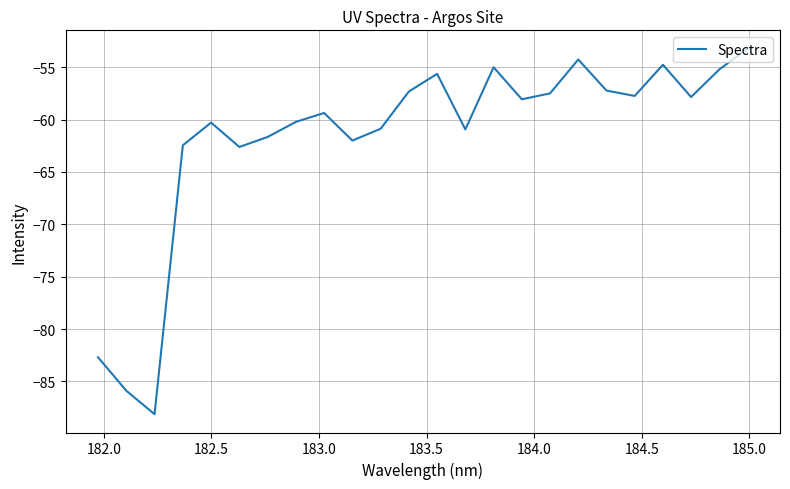

What is the minimum value shown in the chart?

-88.1